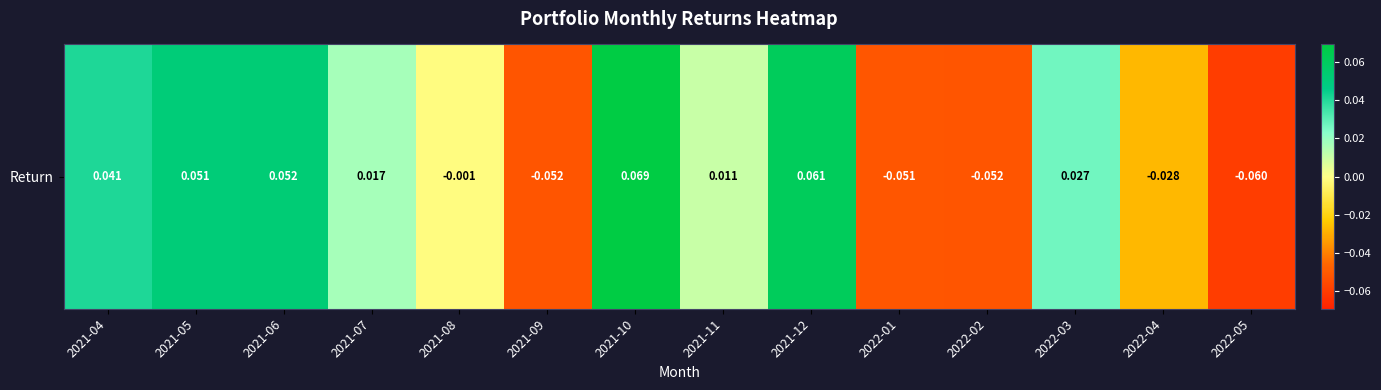

What is the change in value from 2021-12 to 2022-02?

-0.1